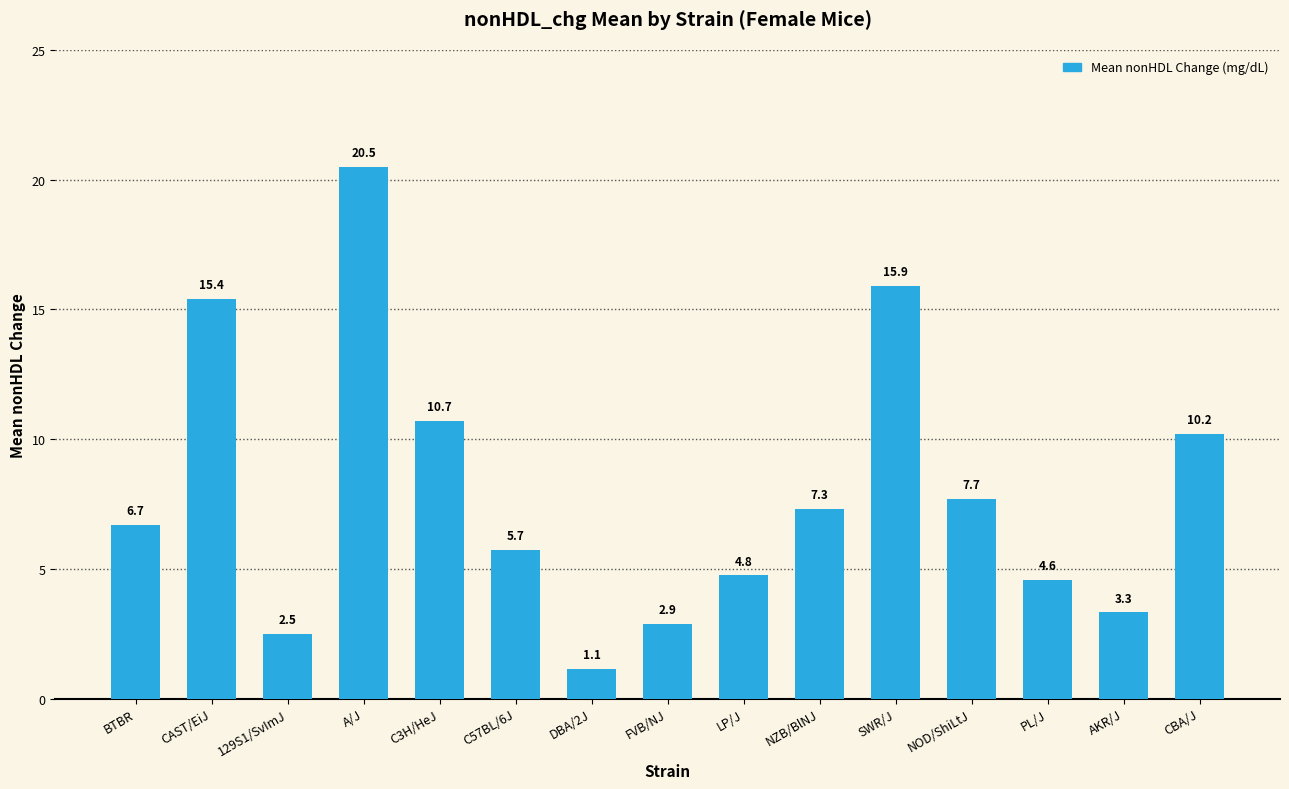

Which label corresponds to the largest value in the chart?

A/J